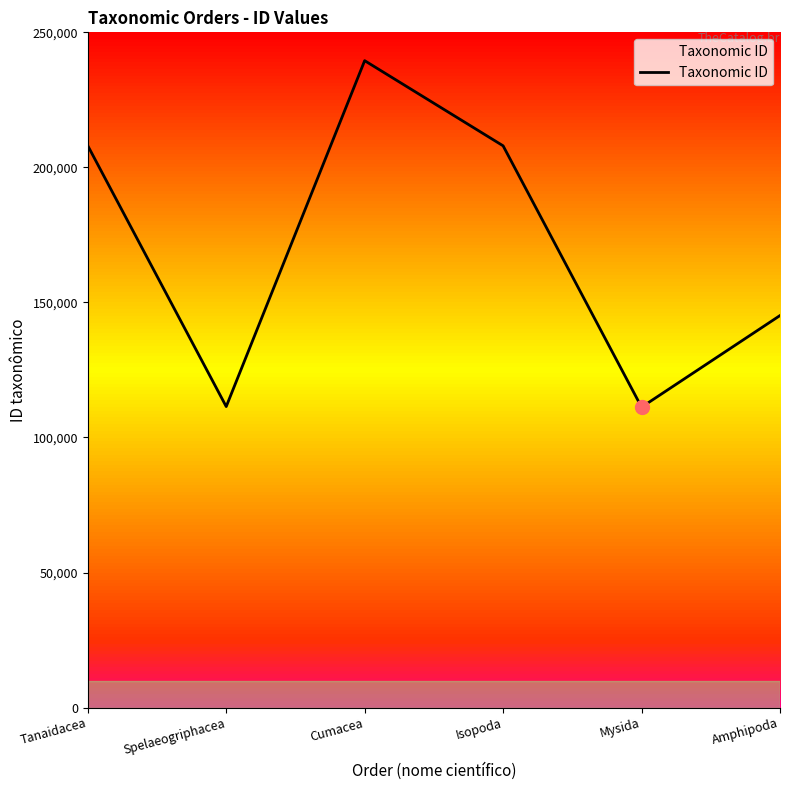

Approximately how many times larger is the value at Tanaidacea compared to Mysida?

1.9